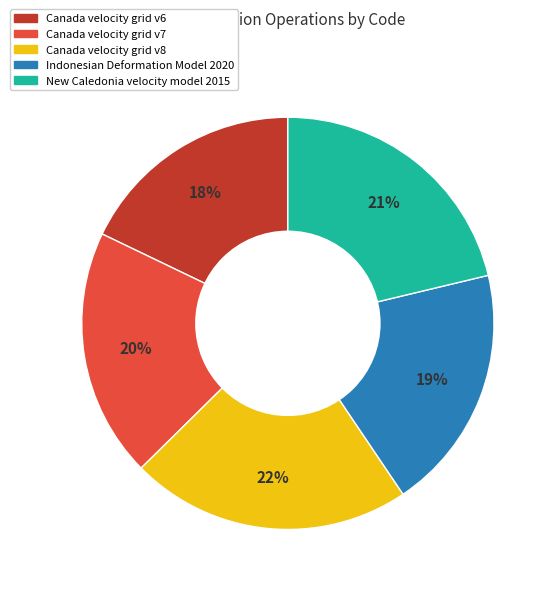

Is Indonesian Deformation Model 2020 the majority of the pie?

No